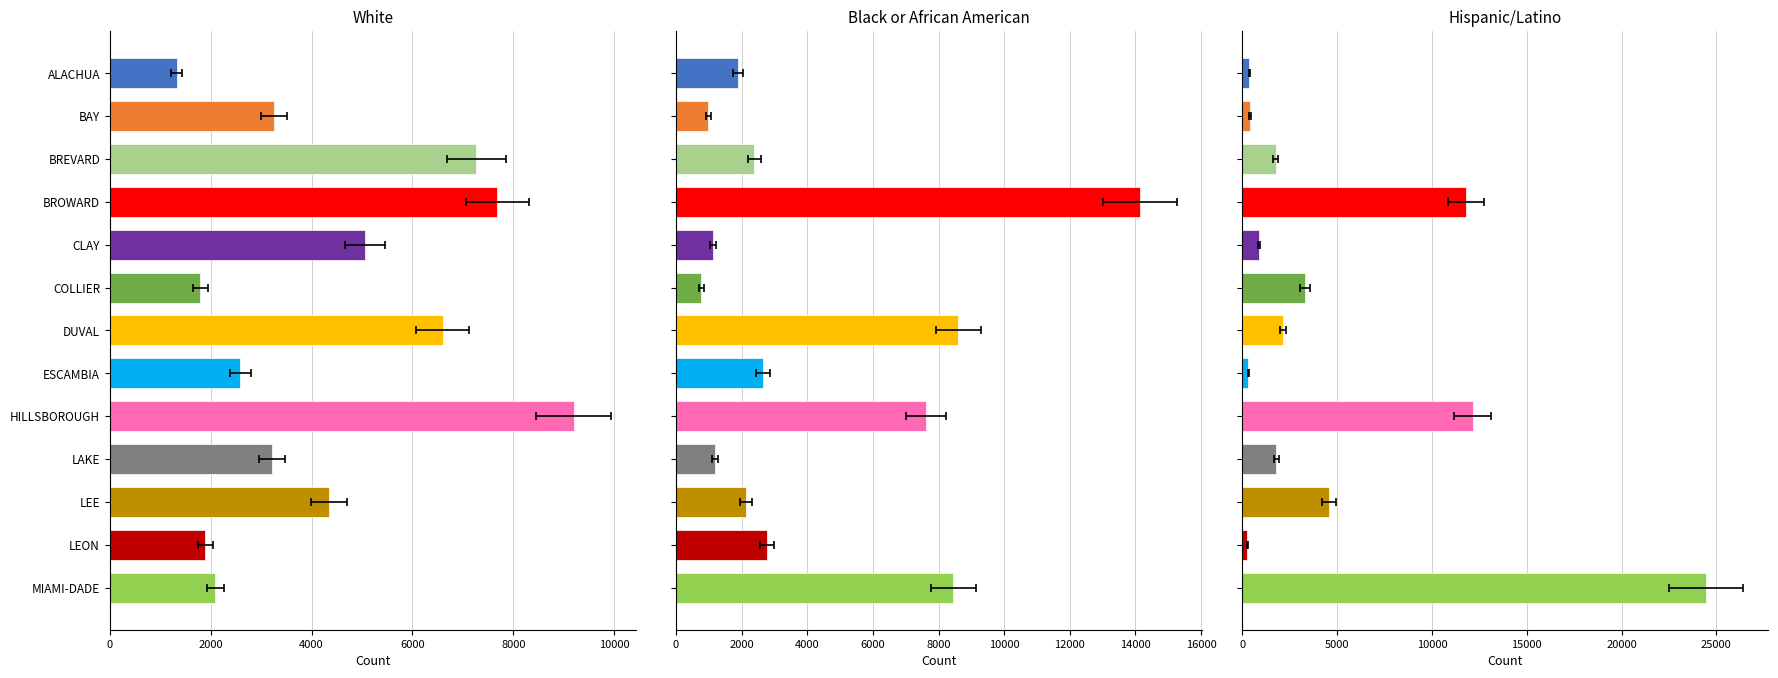

At which label is Black or African American closest to 7454?

HILLSBOROUGH